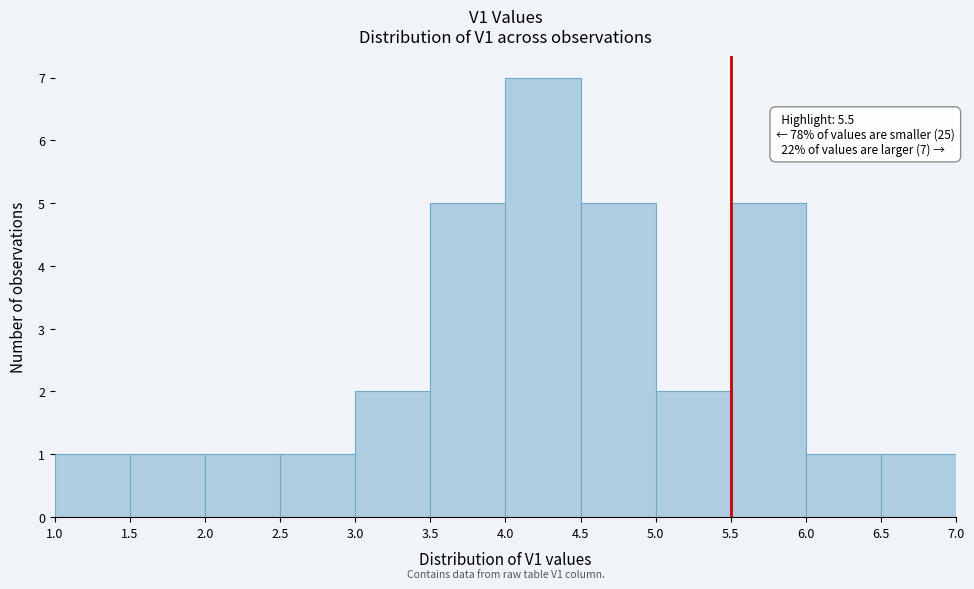

Over which range of the x-axis is the bar tallest?

4.0 to 4.5